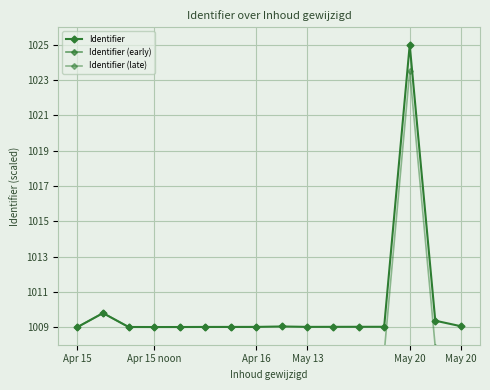

How many interior local valleys (lower than both neighbors) does the data have?

2